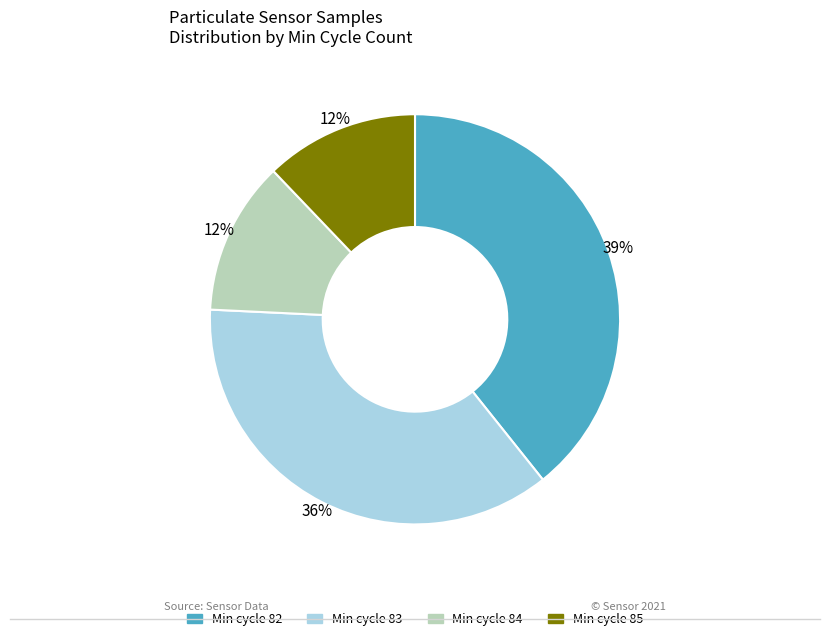

Does Min cycle 84 account for over 50% of the chart?

No